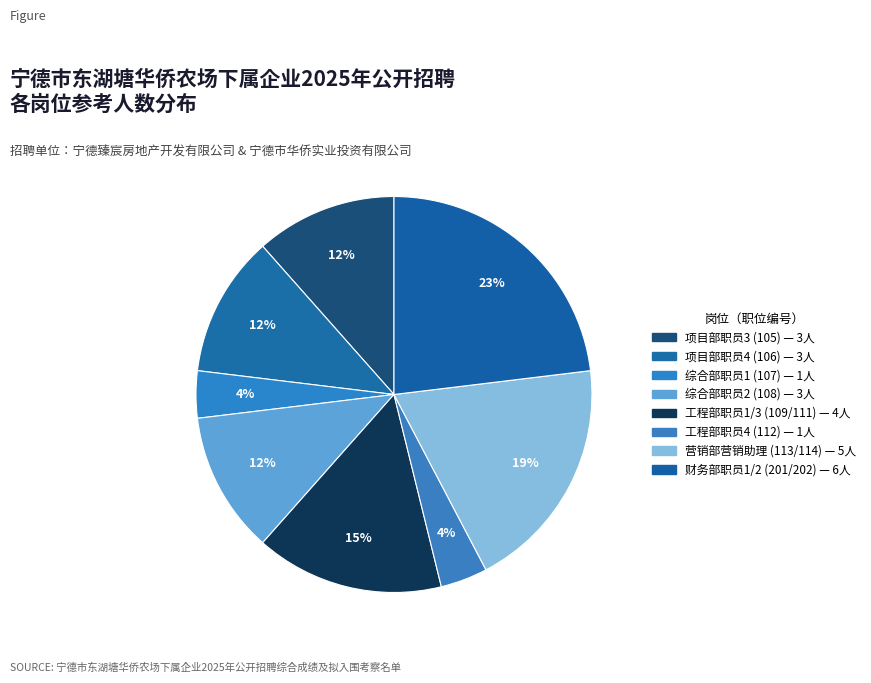

To the nearest percent, what is the average slice percentage?

12%